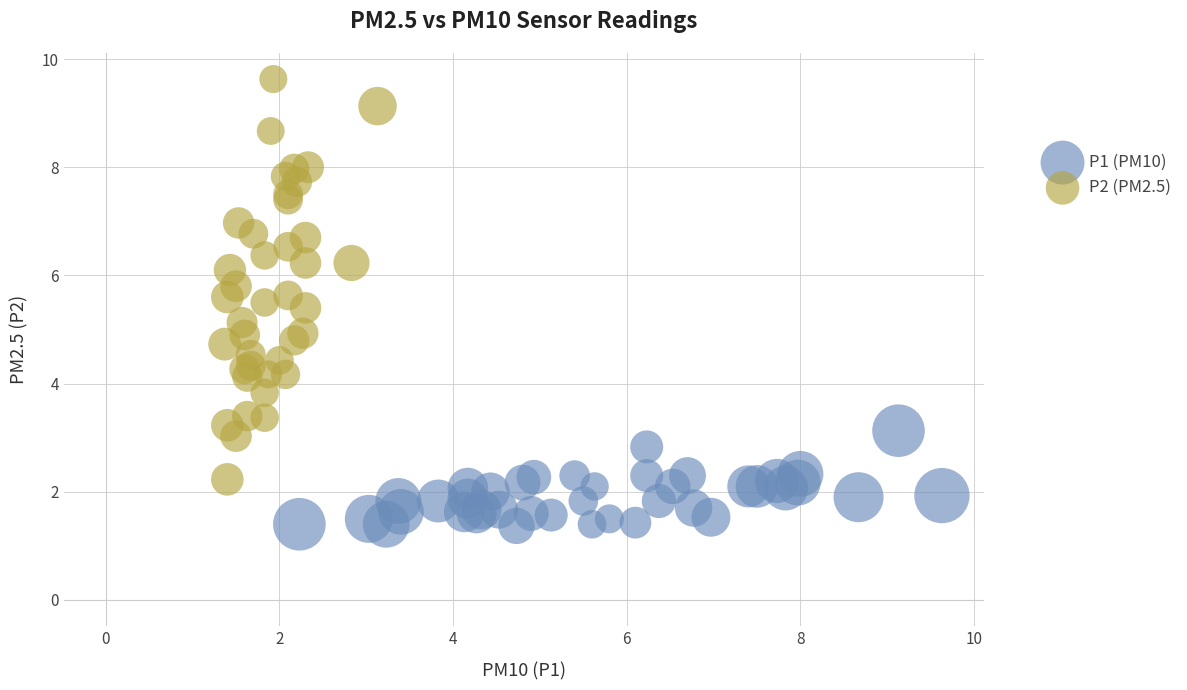

What are all the series names shown in the legend?

P1 (PM10), P2 (PM2.5)